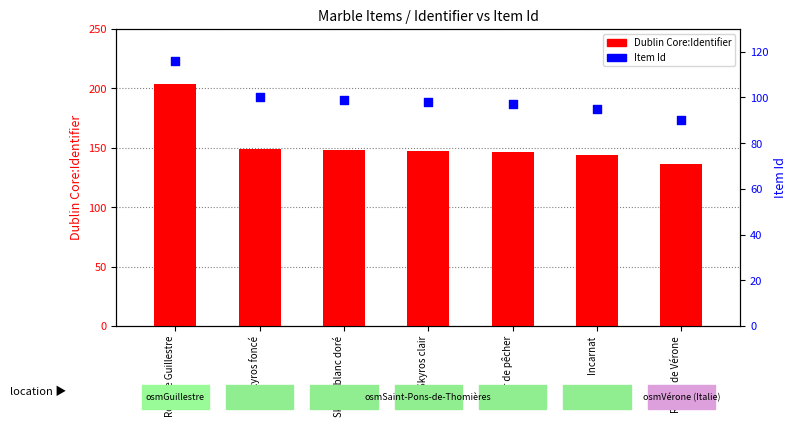

Which series contains the lowest Y value?

Item Id